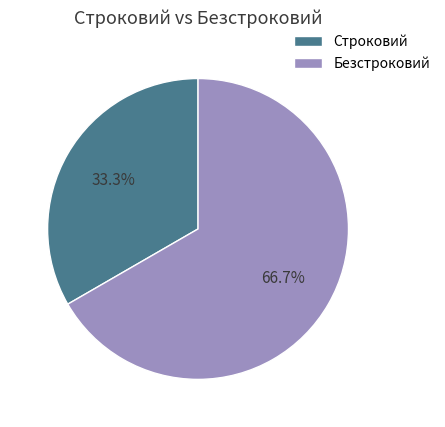

To the nearest percent, what percentage of the pie is Строковий?

33%